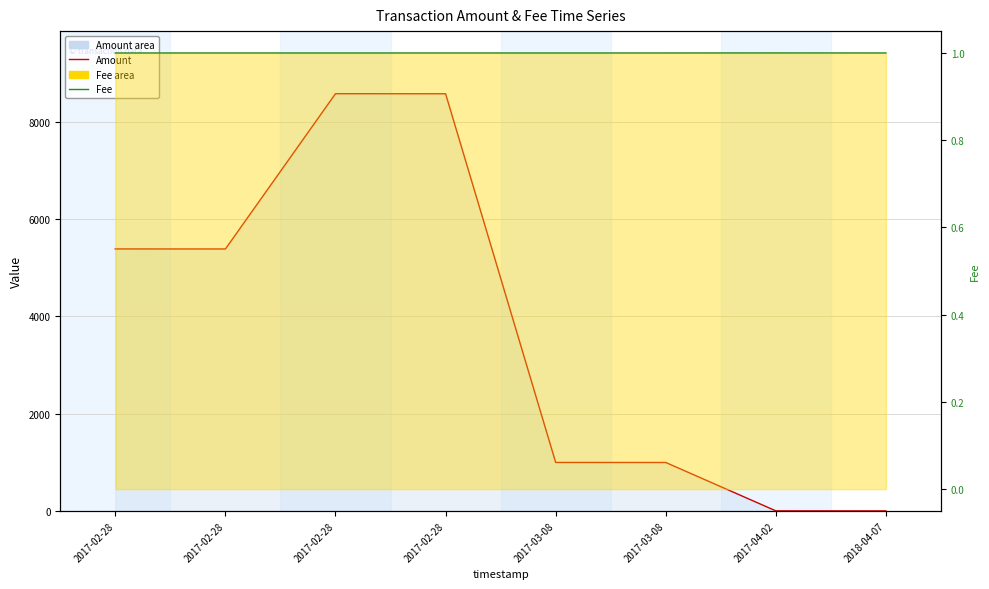

True or false: Fee (line) and Amount (line) cross at least once.

False